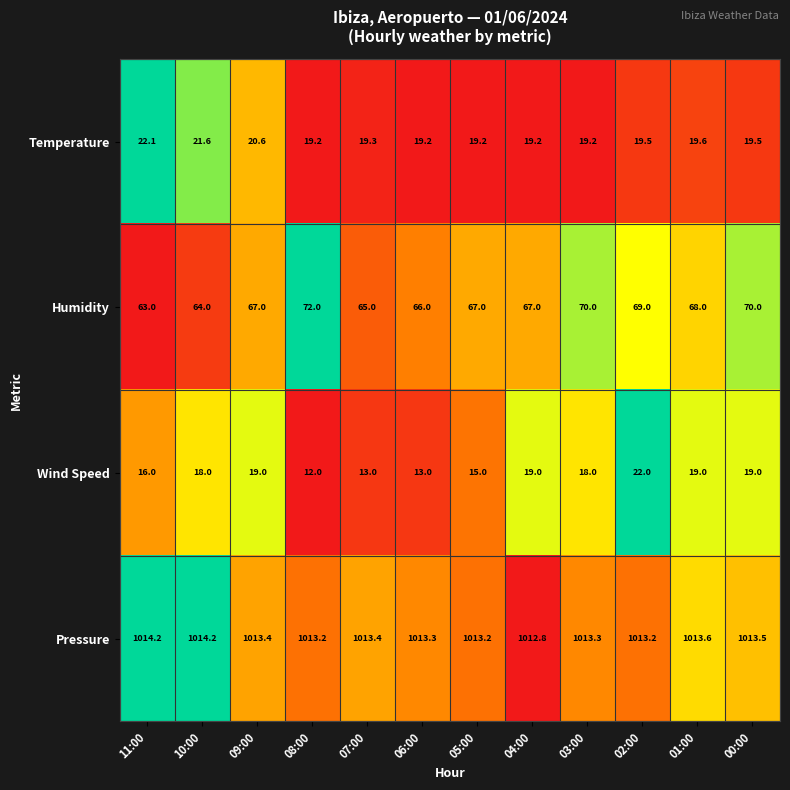

The value of Humidity at 10:00 is 86.5. True or false?

False